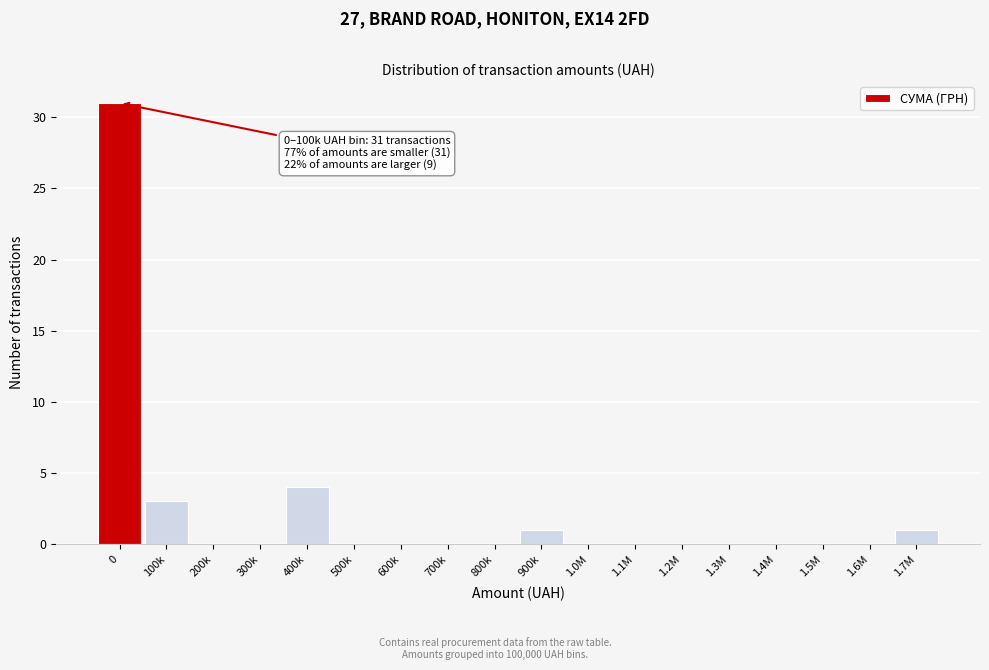

What is the change in value from 1.4M to 1.7M?

+1